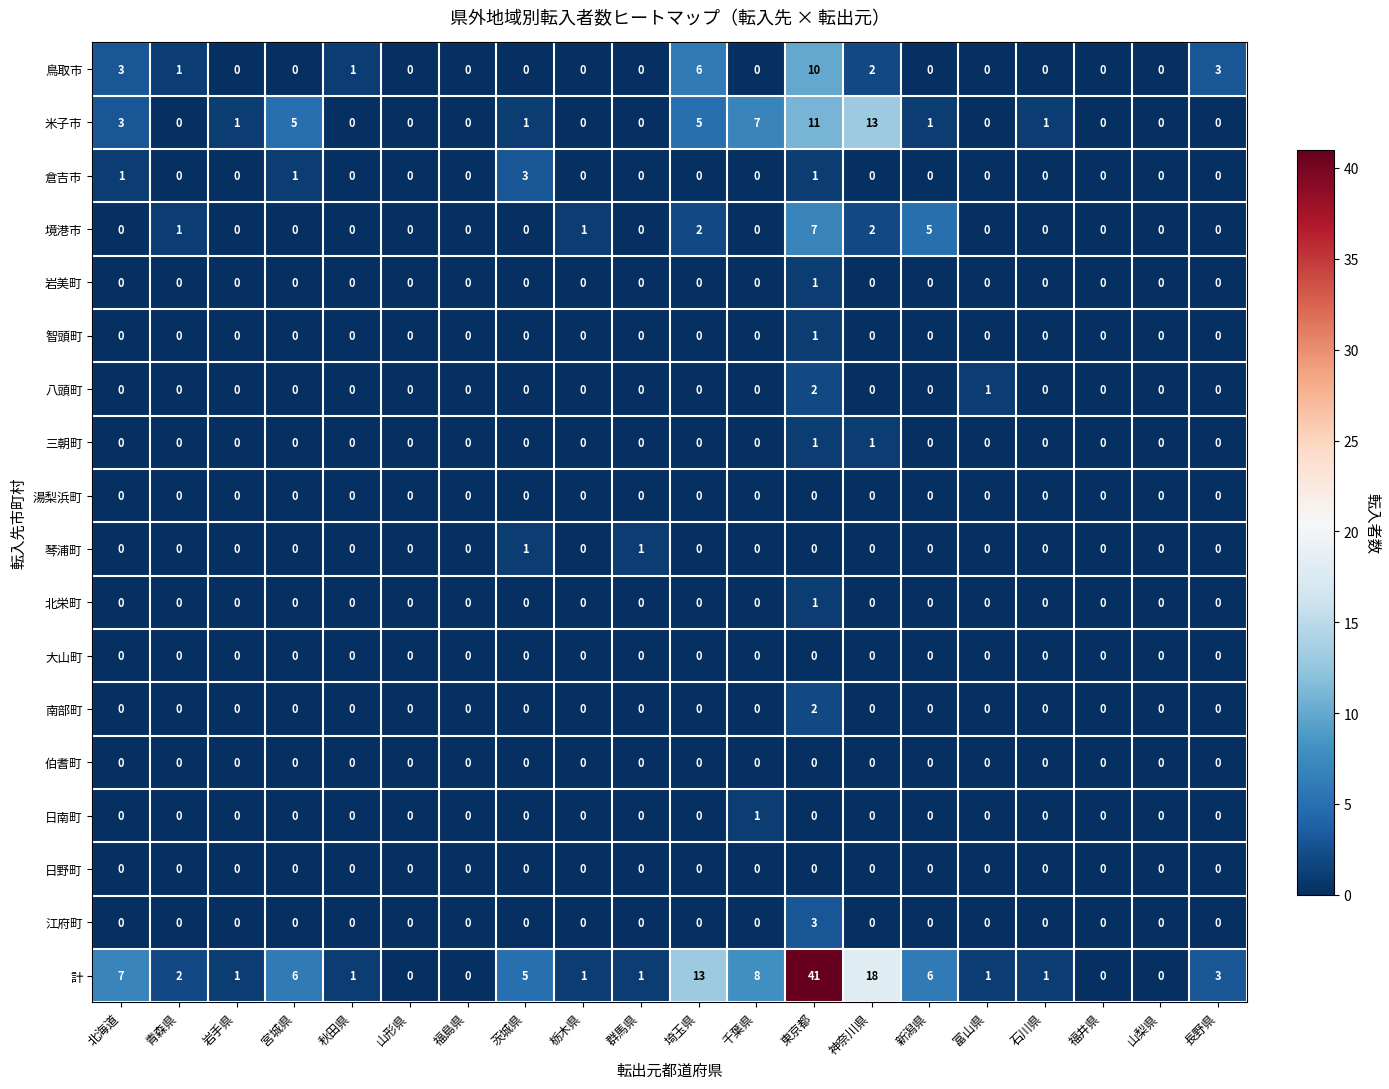

Which label corresponds to the largest value in the chart?

東京都